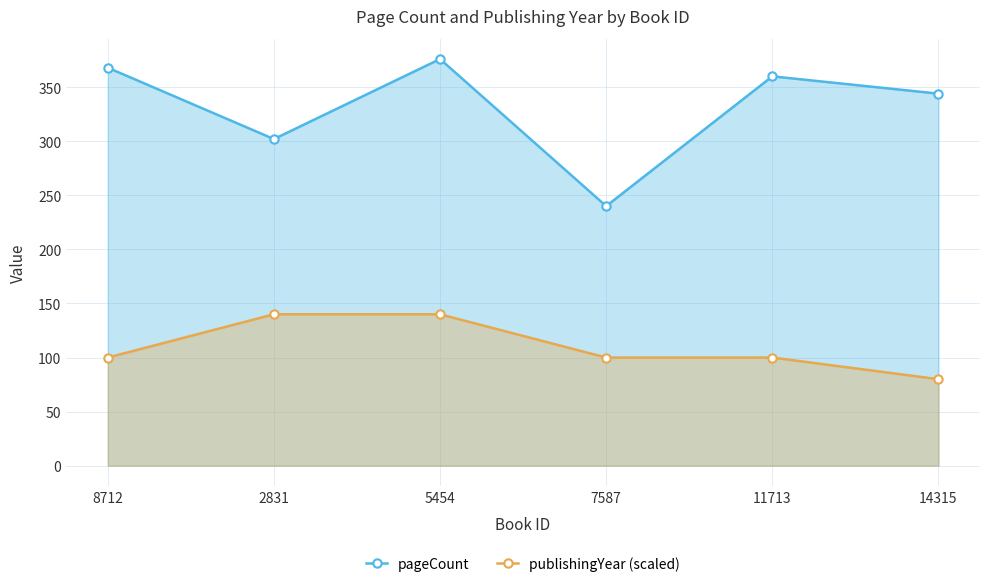

Where does the pageCount series first go above 360?

8712